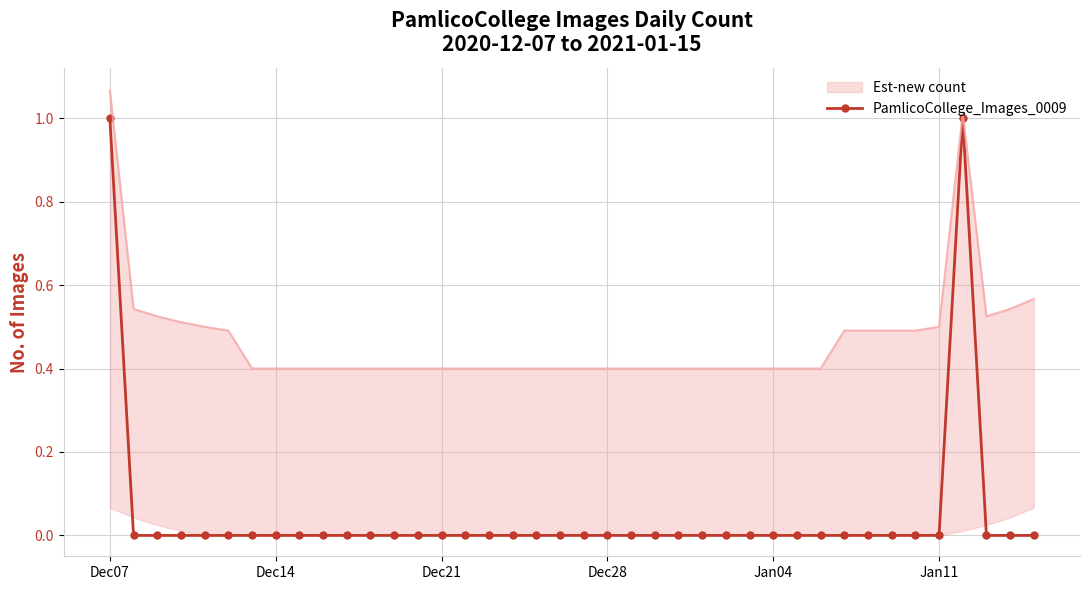

True or false: PamlicoCollege_Images_0009 has more than 0 interior local peaks.

True